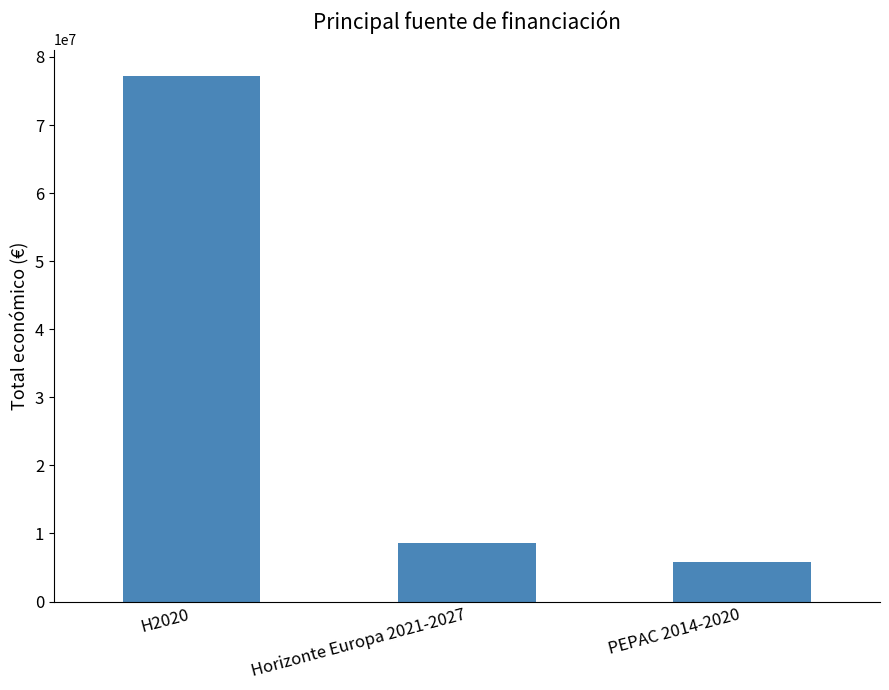

Are the bars horizontal?

No